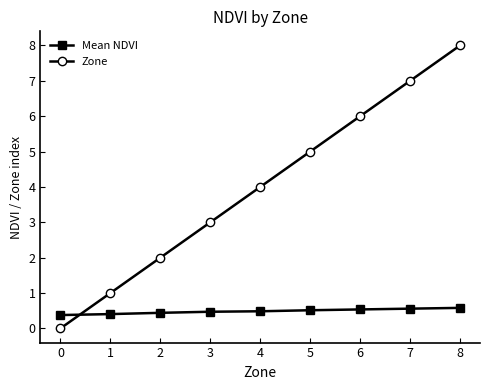

How many positive values does the Zone series have?

8